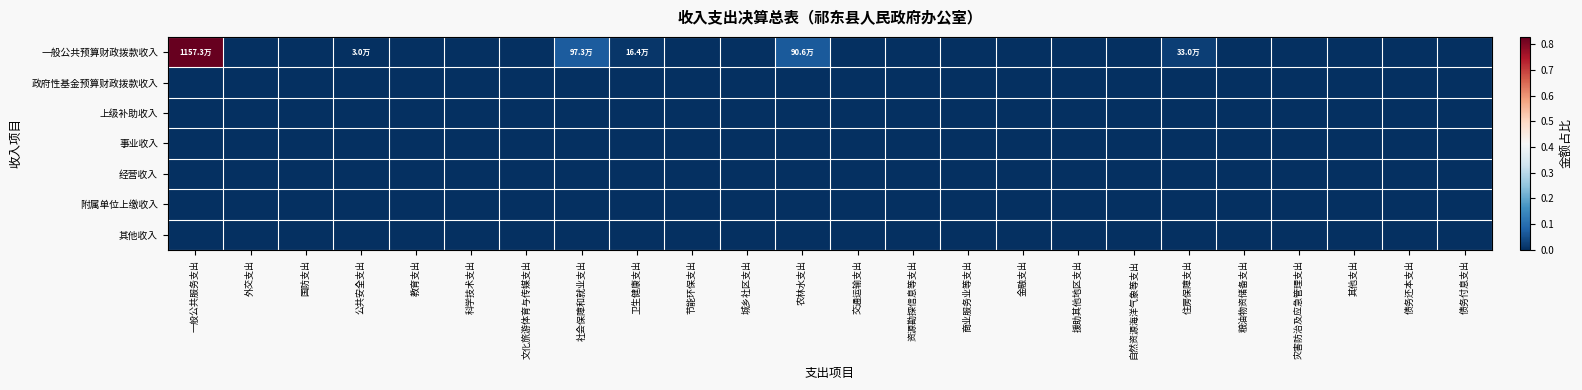

How many distinct data groups are displayed?

7